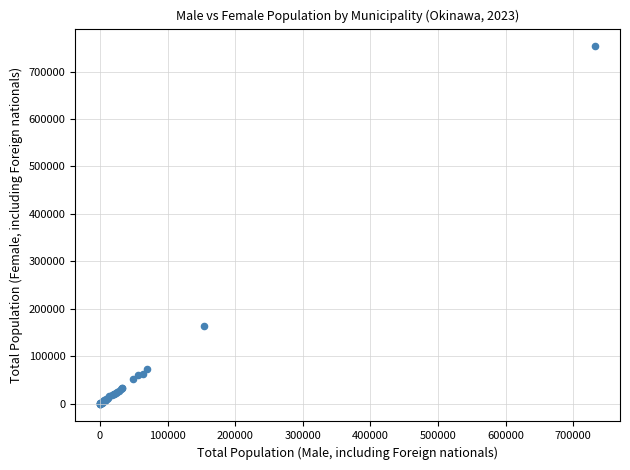

What Y value in the scatter plot is closest to 376484?

163364